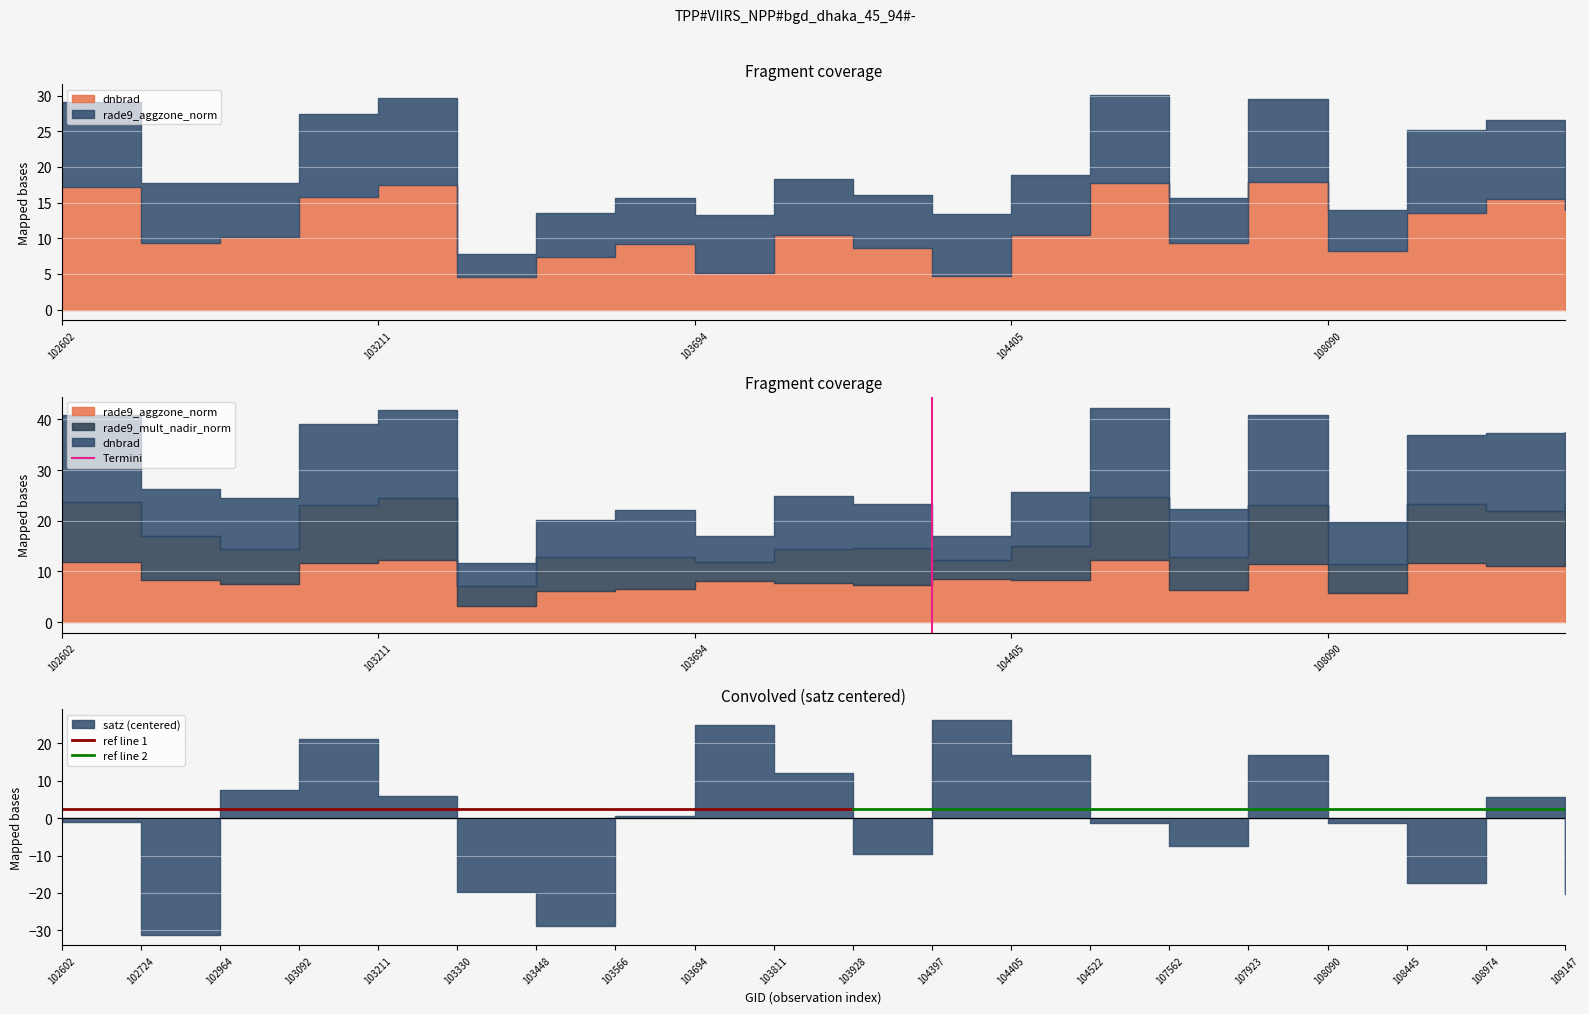

Rank the categories by ref line 1 value from highest to lowest.

102602, 103928